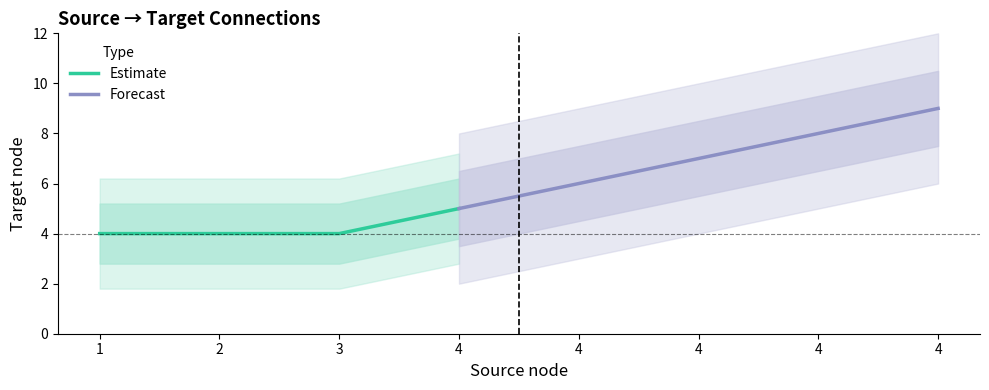

Which has a higher value, 4 or 2?

4